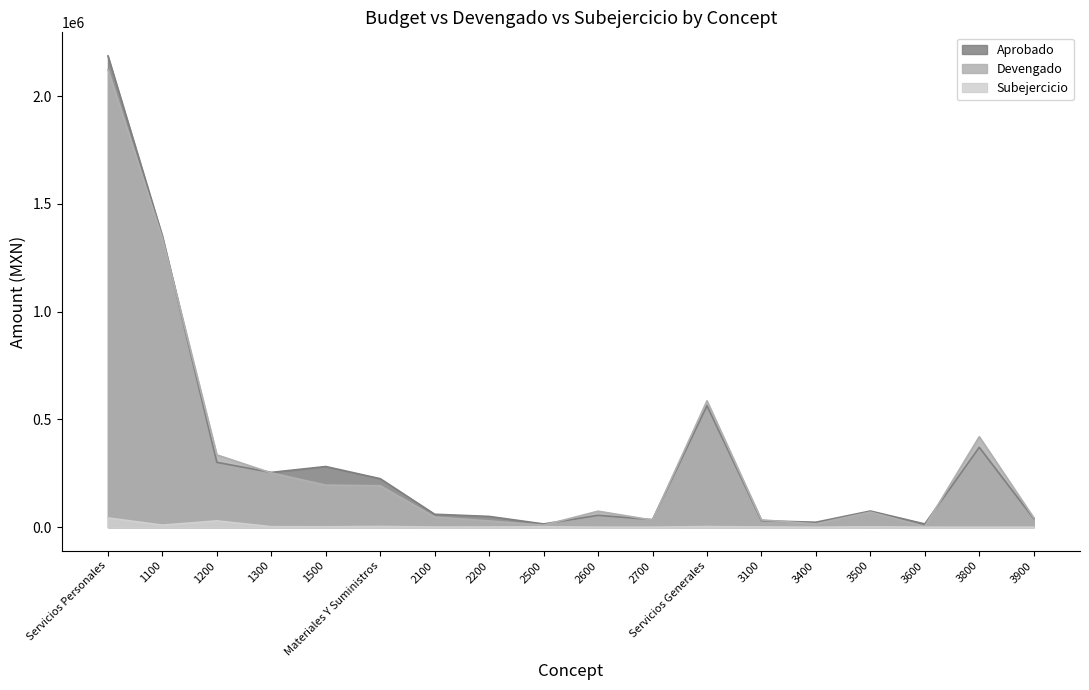

True or false: Devengado and Subejercicio intersect in this chart.

False